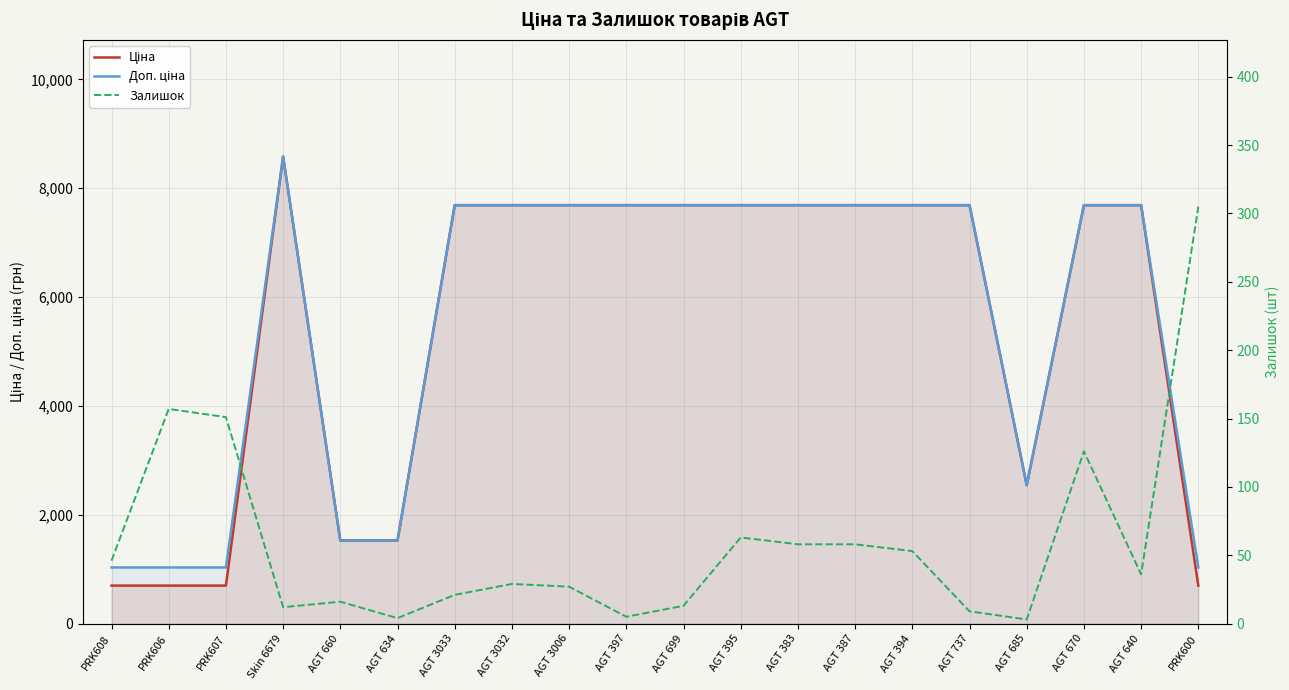

Where is Ціна nearest to the value 4639?

AGT 685